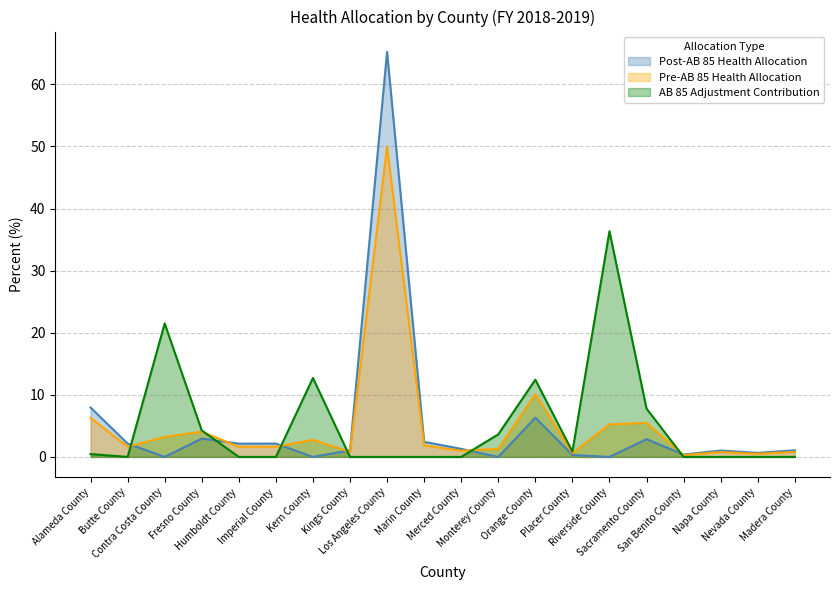

How many data points are less than 1?

7